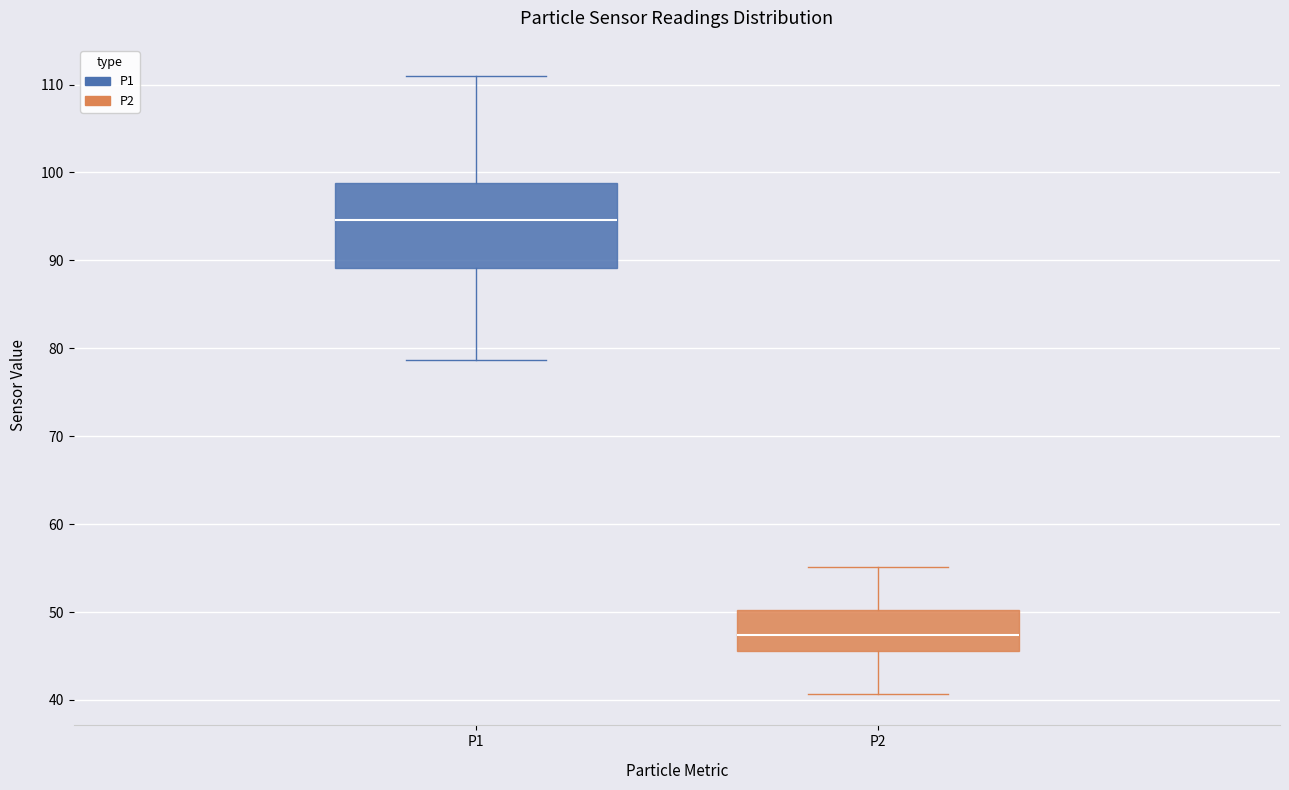

Where does the median line of the box for P2 sit on the y-axis? The values are not printed on the chart, so give them approximately, as read against the axis.

47